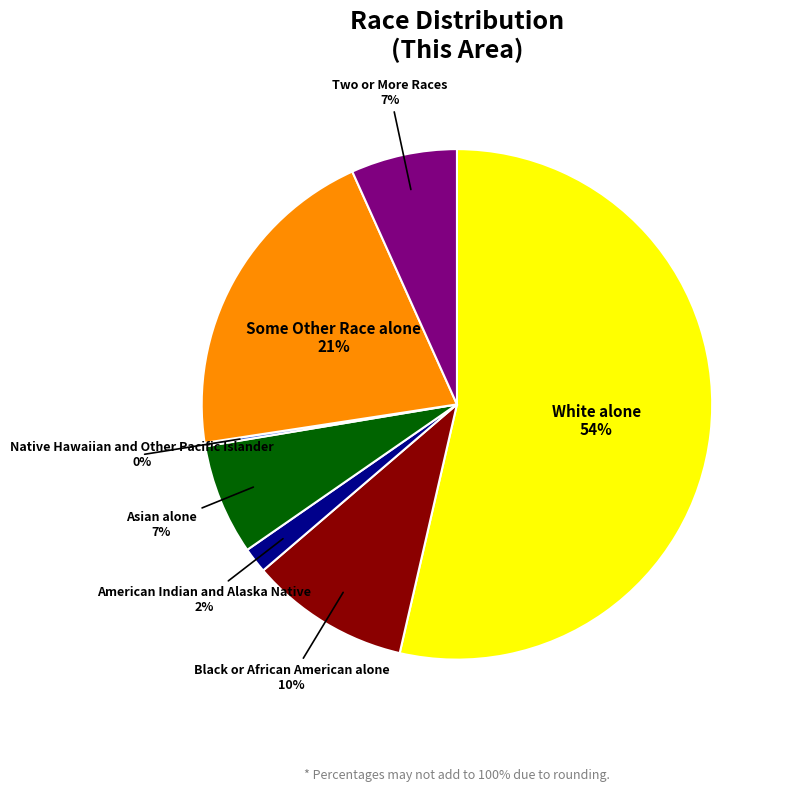

Which category accounts for the majority?

White alone